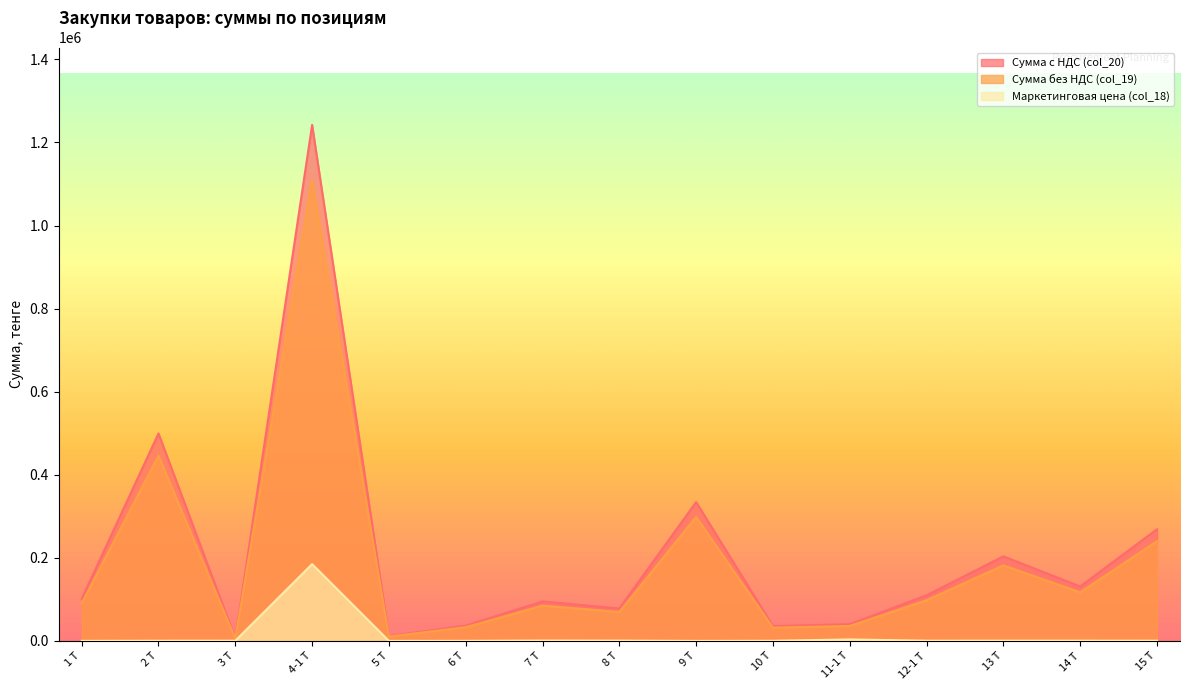

What is the maximum value for Сумма с НДС (col_20)?

1242300.0